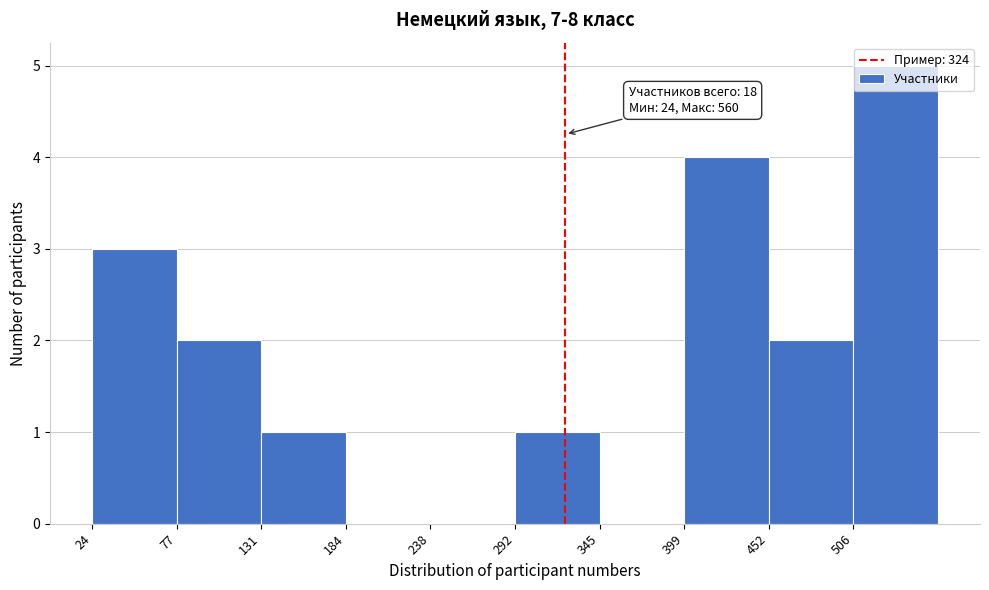

Over which range of the x-axis is the bar tallest?

510 to 560